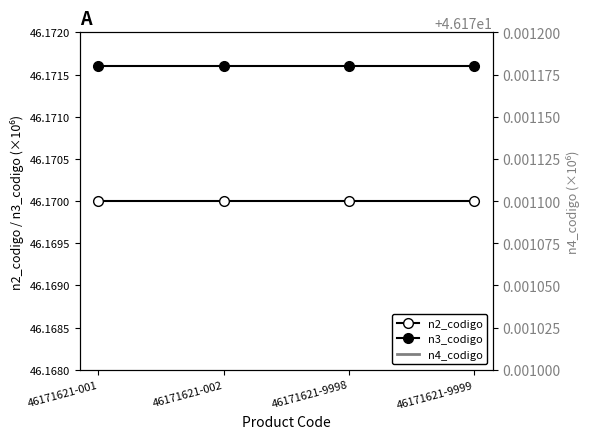

At how many categories does at least one series exceed 46?

4